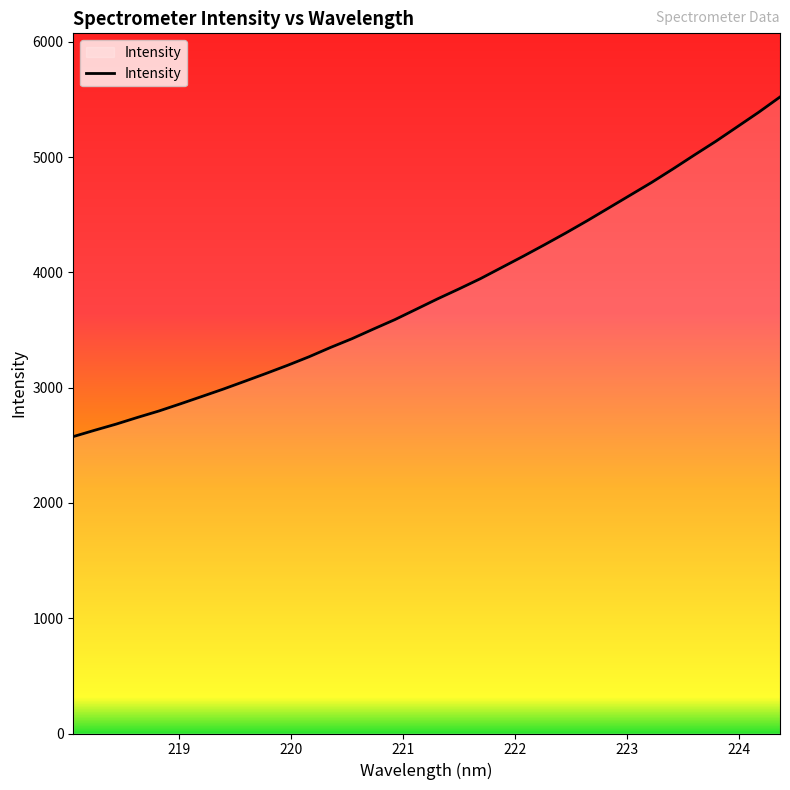

True or false: there are more than 2 points higher than both neighbors.

False